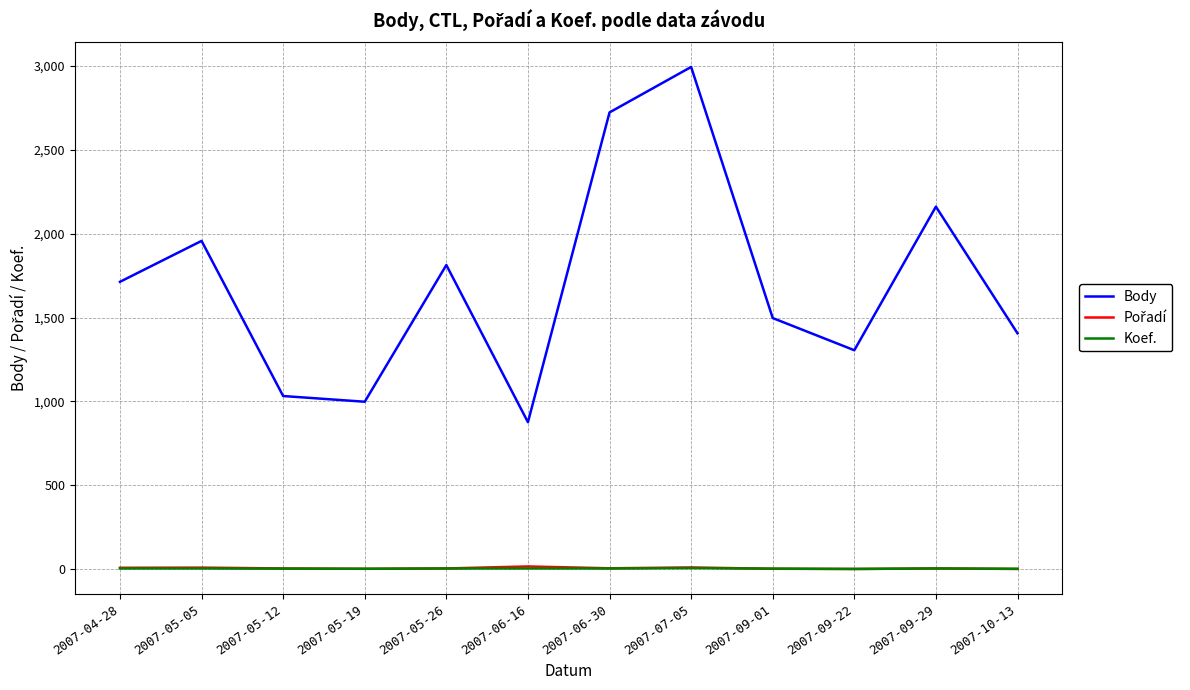

Between 2007-07-05 and 2007-10-13, which series saw the biggest shift?

Body